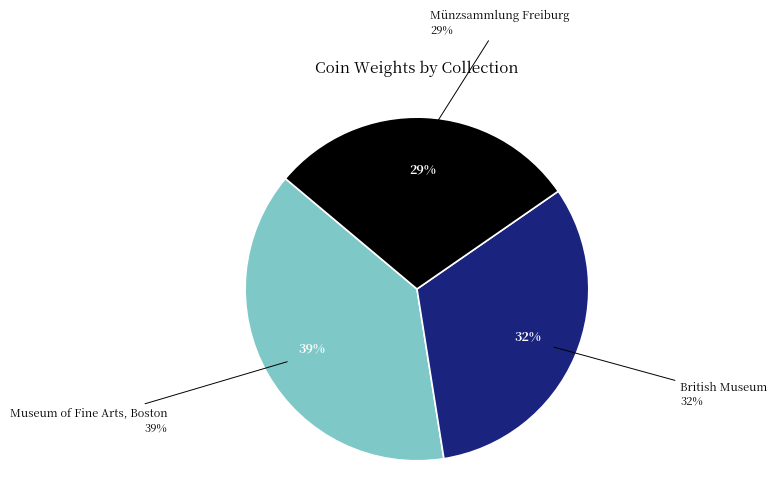

Which category has the smallest portion of the pie?

Münzsammlung Freiburg